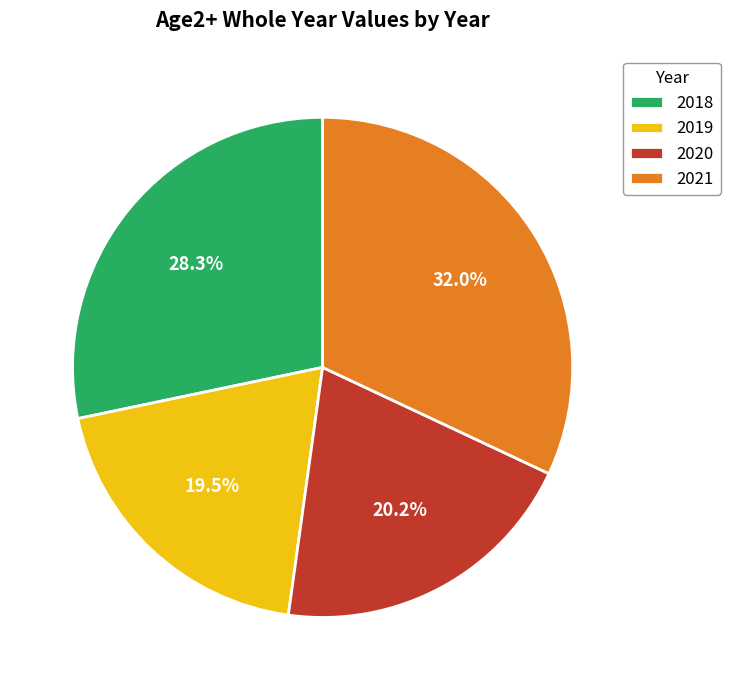

What percentage do 2019 and 2018 together represent?

47.8%